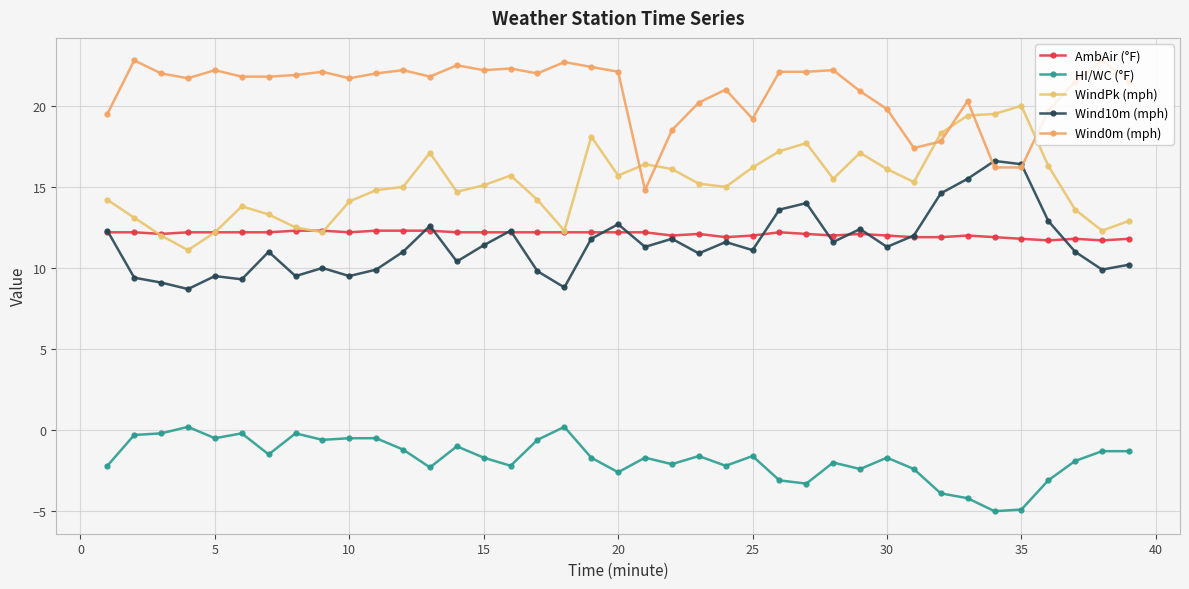

In Wind10m (mph), how many points are lower than both neighbors (excluding endpoints)?

12